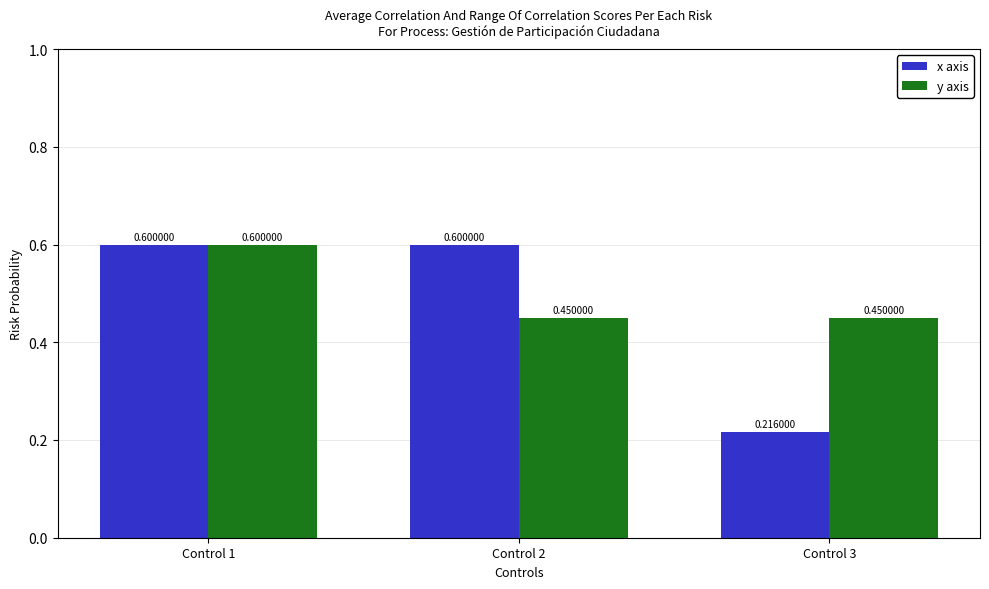

How many distinct data groups are displayed?

2